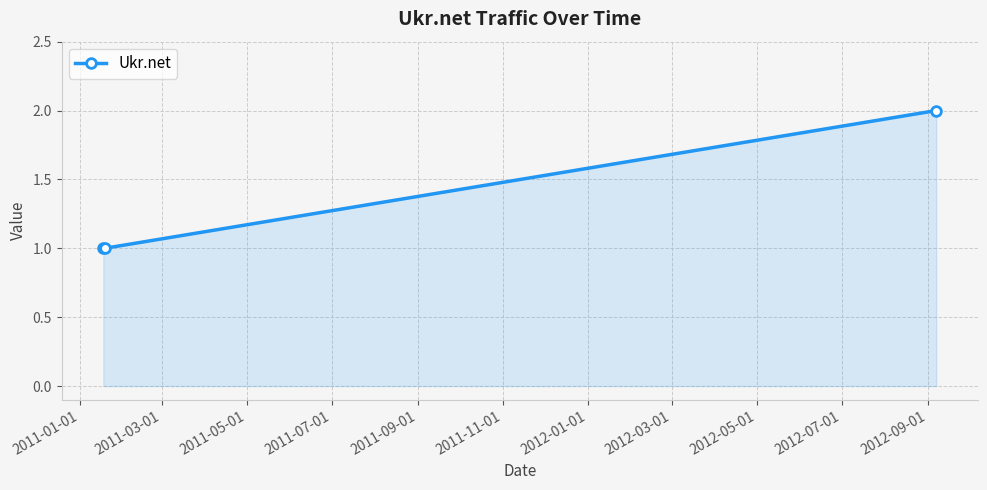

Reading left to right, what are all the values shown in this chart?

1	1	2